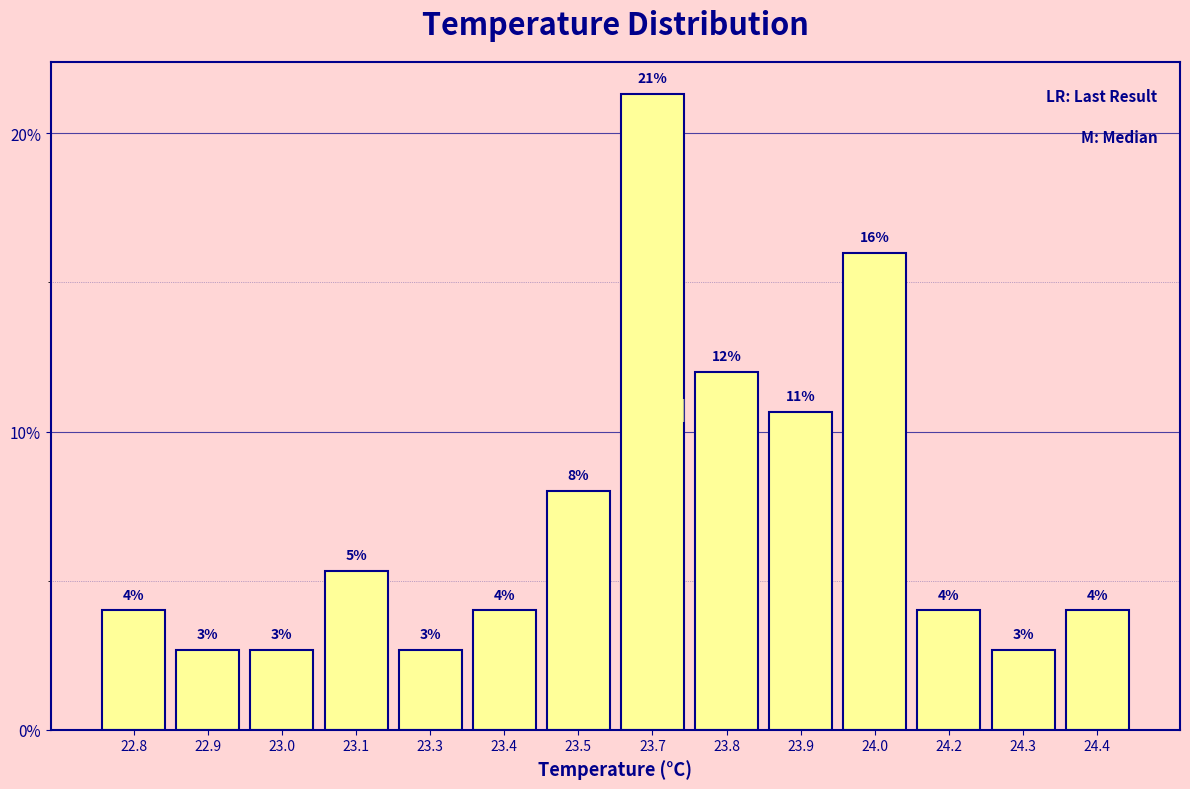

What position from the left is 23.1?

4